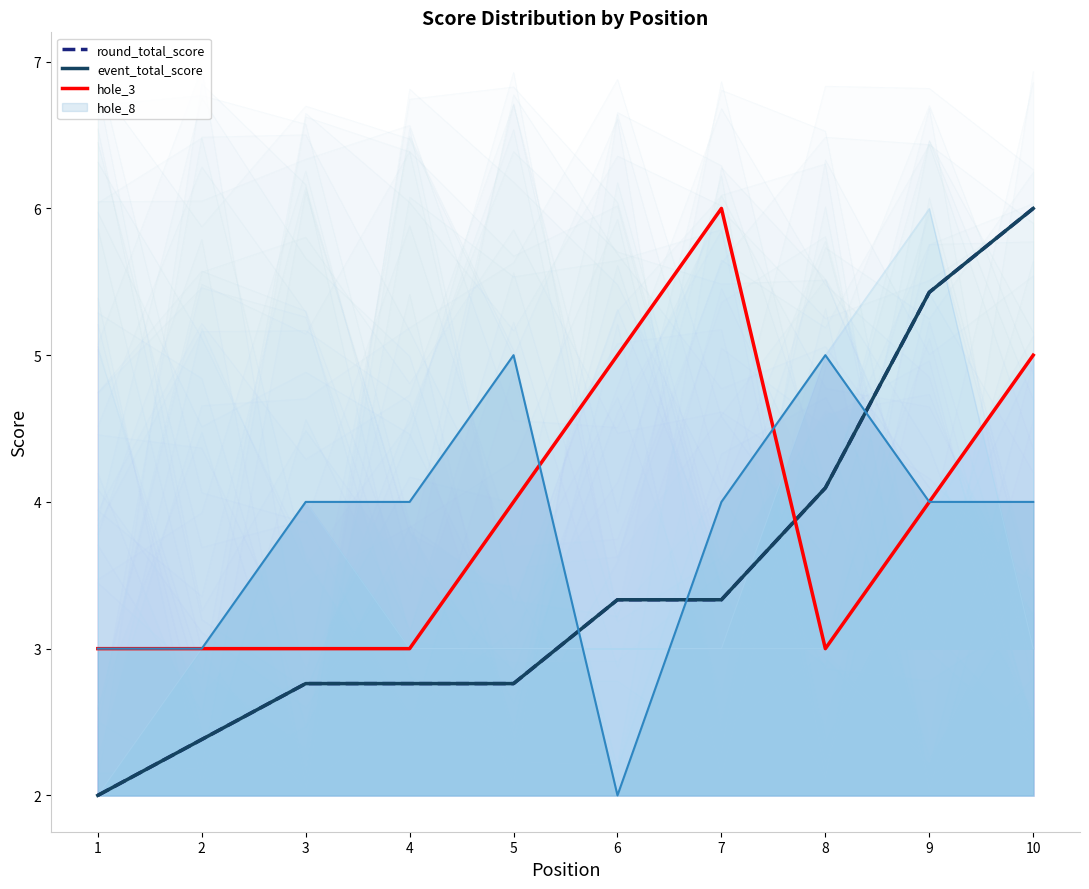

What is the value of the round_total_score point at the 10th from the left?

6.0